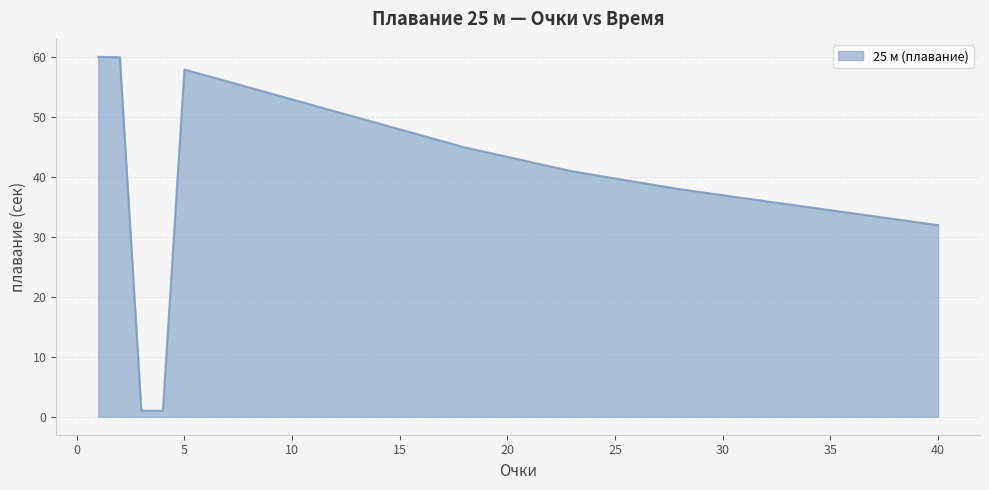

What is the greatest value displayed?

60.1